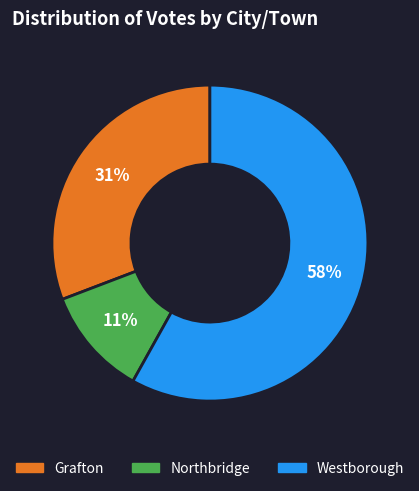

To the nearest percent, what is the combined percentage of Grafton and Westborough?

89%